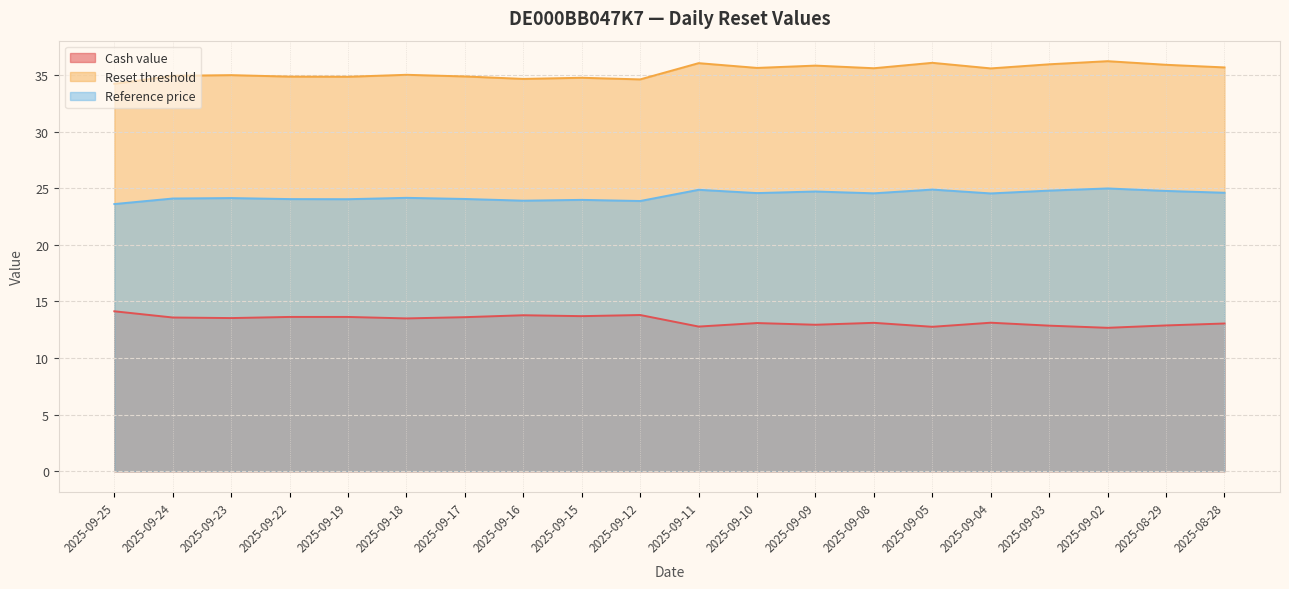

What is the label of the 9th point from the left?

2025-09-15